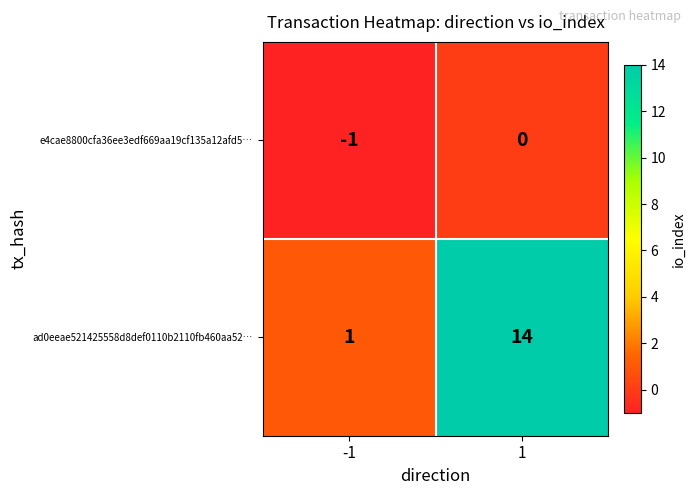

Which series has the largest total across all categories?

ad0eeae521425558d8def0110b2110fb460aa52…